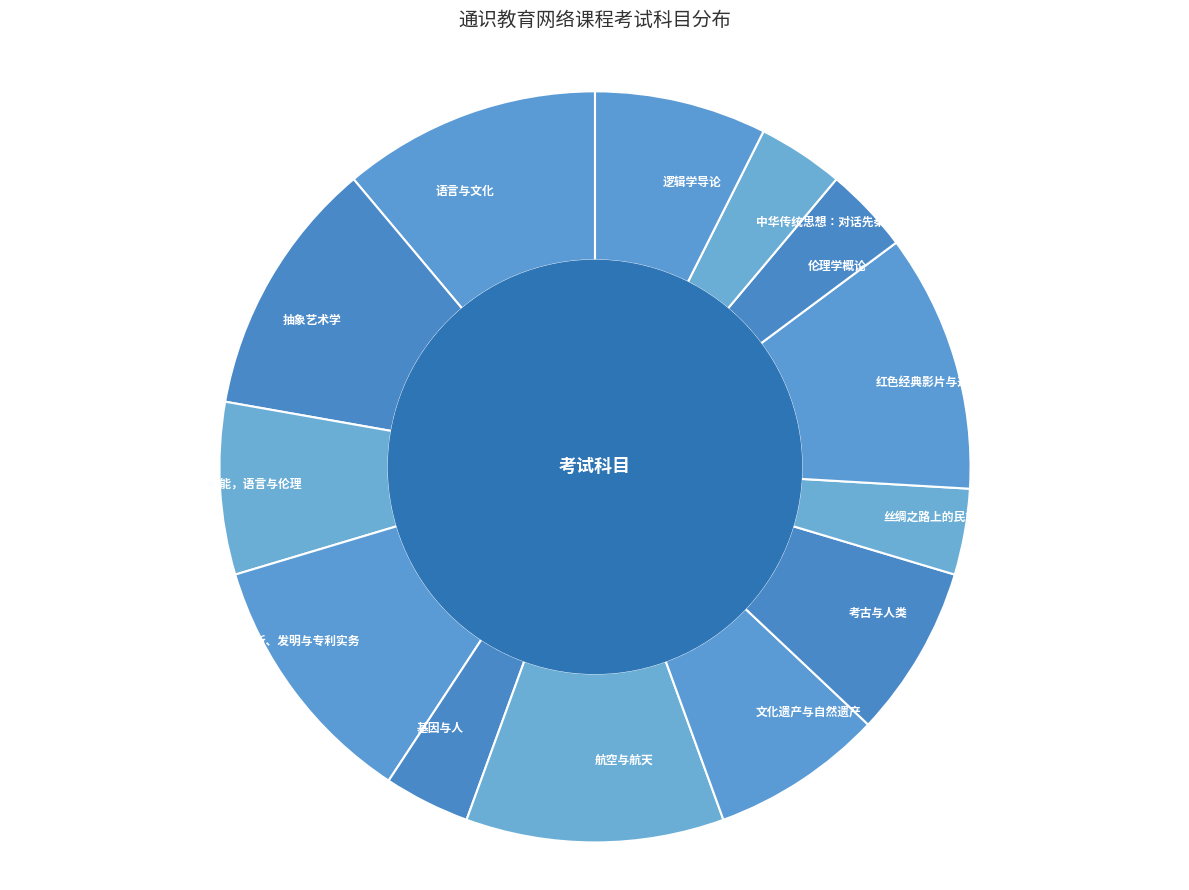

Count the number of slices in the pie.

13